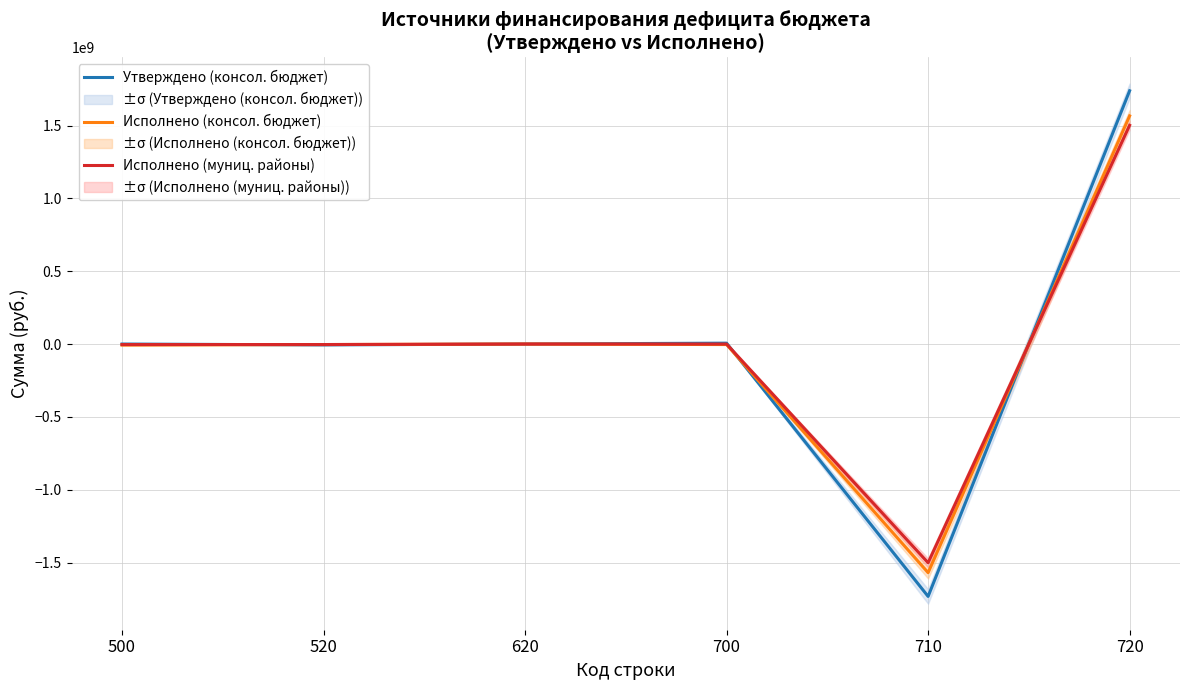

Reading left to right, what are all the values shown in this chart?

Утверждено (консол. бюджет): 500=0.0	520=-6000000.0	620=0.0	700=6000000.0	710=-1732719700.0	720=1738719700.0
Исполнено (консол. бюджет): 500=-7119570.5	520=-3500000.0	620=0.0	700=-3619570.5	710=-1569722480.8	720=1566102910.3
Исполнено (муниц. районы): 500=-3642516.6	520=-3500000.0	620=0.0	700=-142516.6	710=-1501706800.2	720=1501564283.6